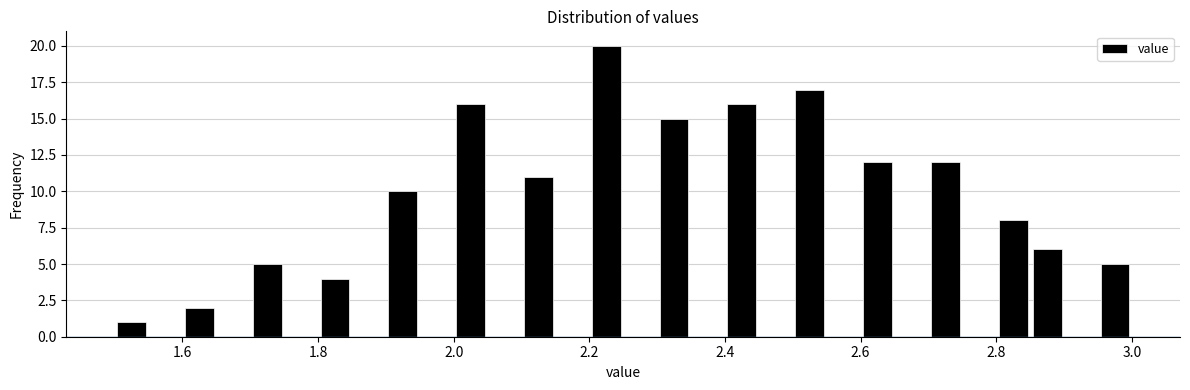

Read against the x-axis, roughly where is the centre of the tallest bar?

2.22